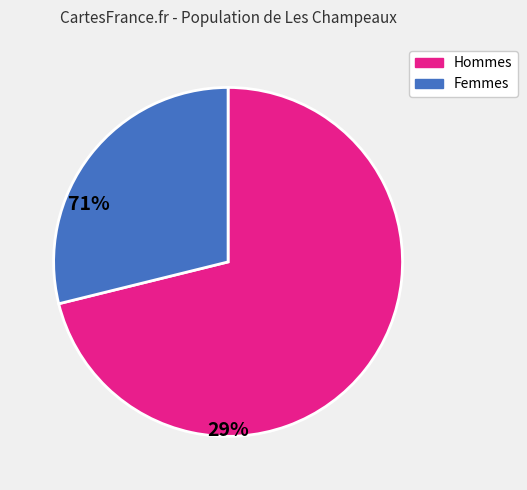

Is there a majority slice in this chart?

Yes